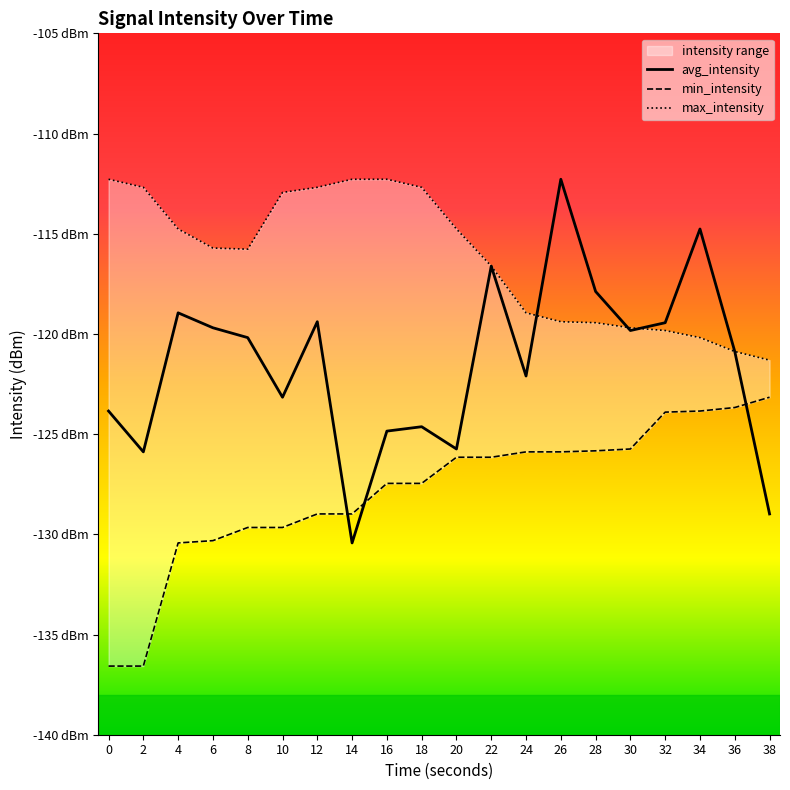

How many values in the avg_intensity series are below -120?

11